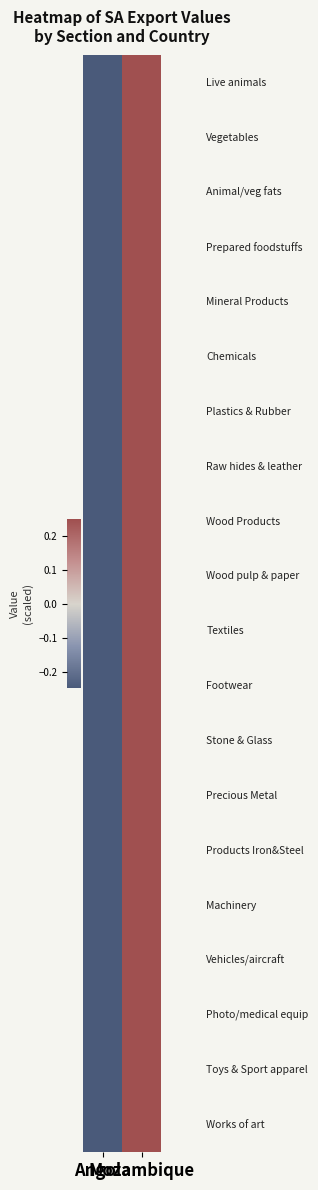

At which category is the sum across all series the highest?

Mozambique